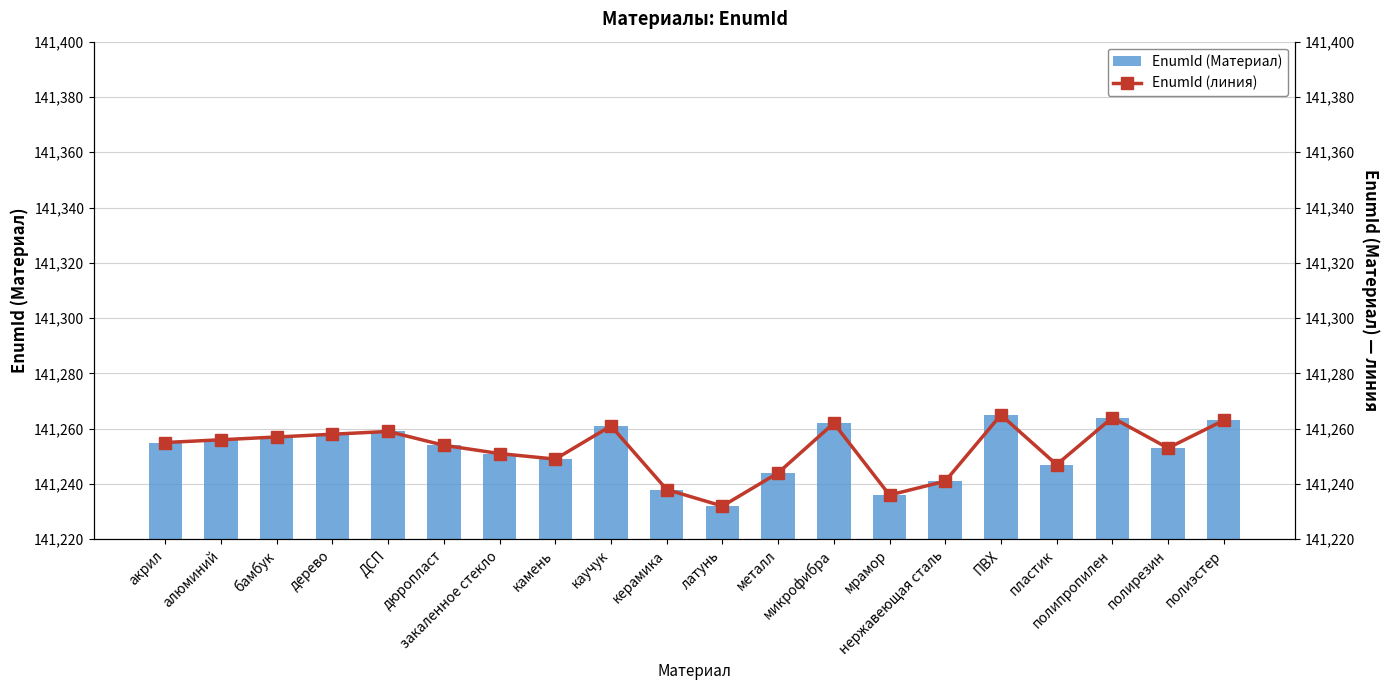

How many series are shown in this chart?

2